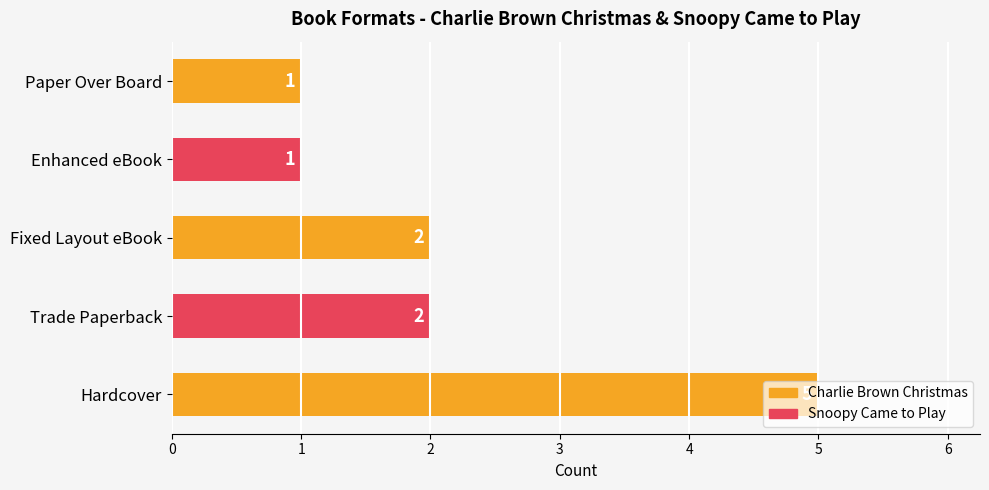

What is the greatest value displayed?

5